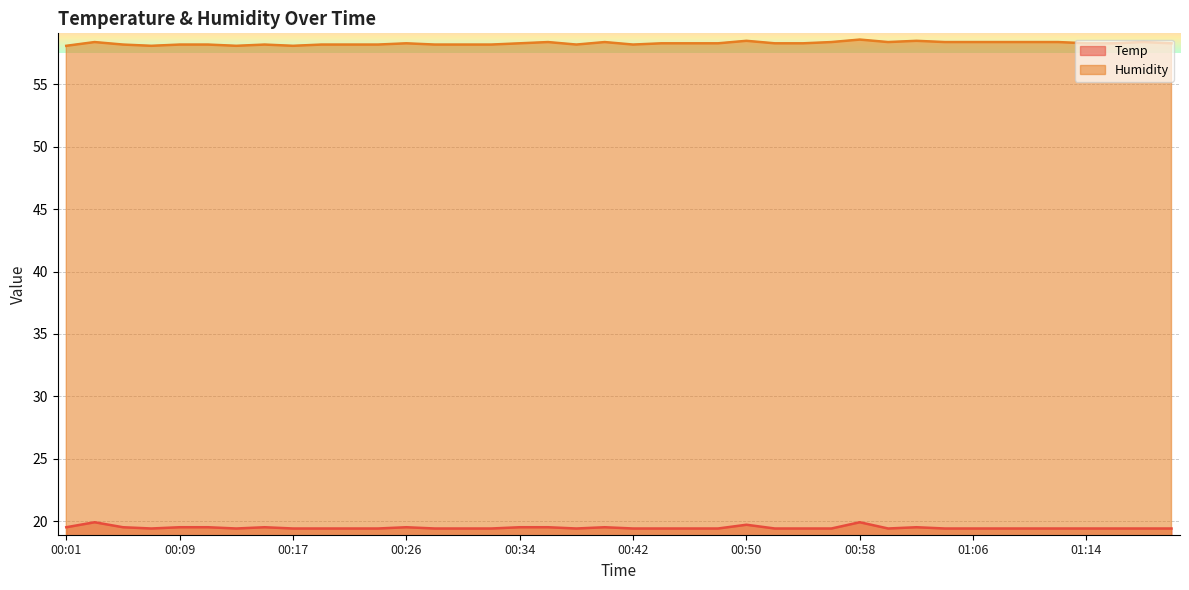

Read the Humidity value at 00:44.

58.3